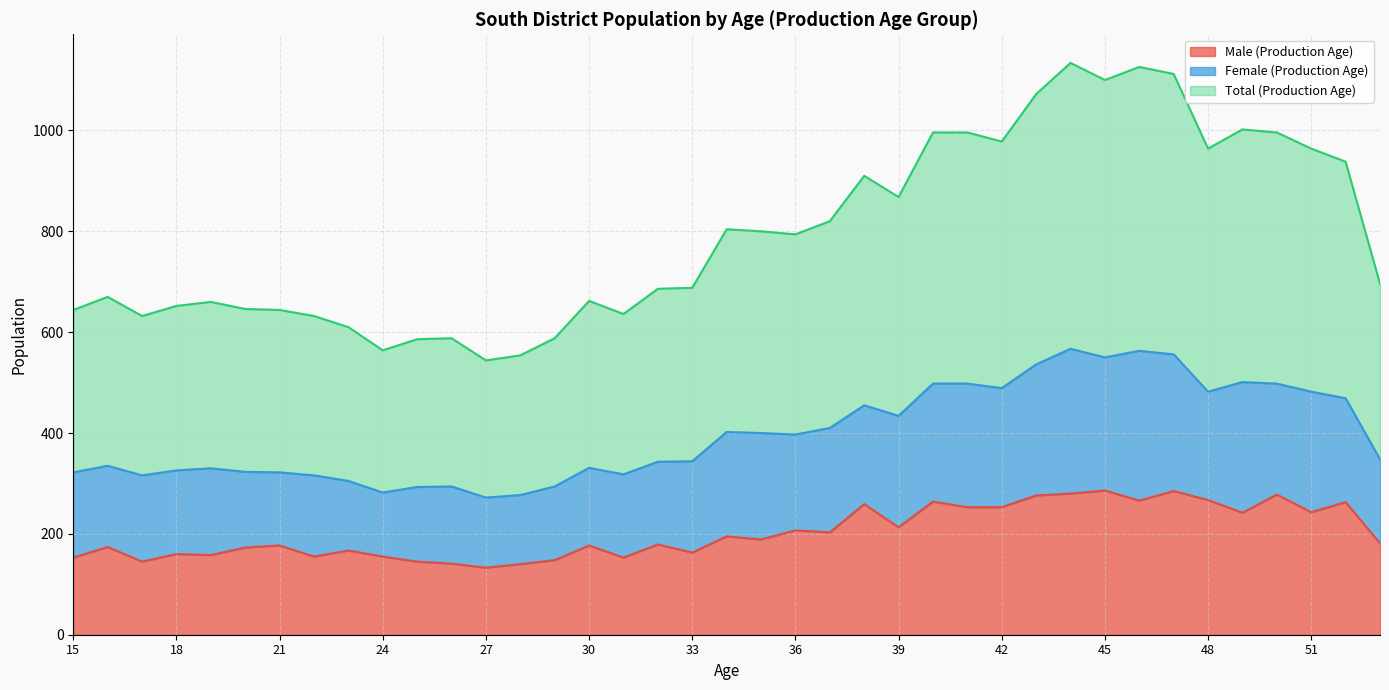

What are all the series names shown in the legend?

Male (Production Age), Female (Production Age), Total (Production Age)